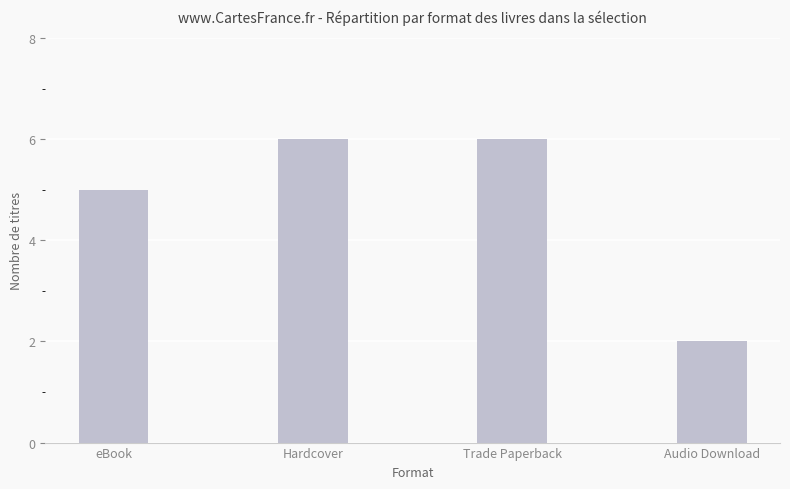

What is the approximate value at Hardcover?

6